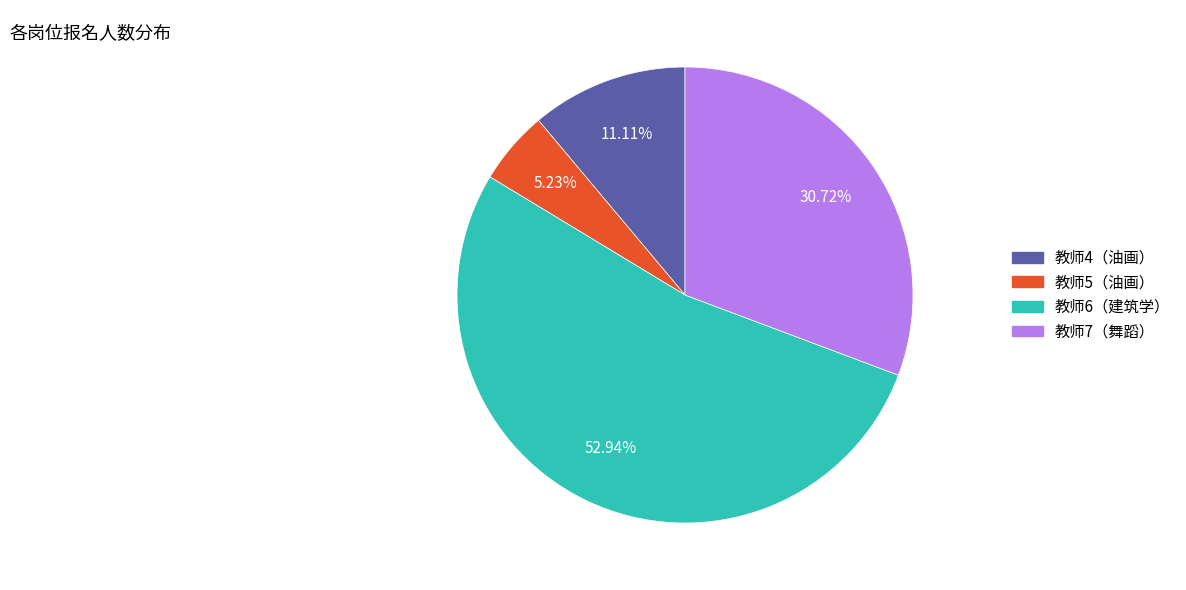

Which has a higher value, 教师4（油画） or 教师6（建筑学）?

教师6（建筑学）